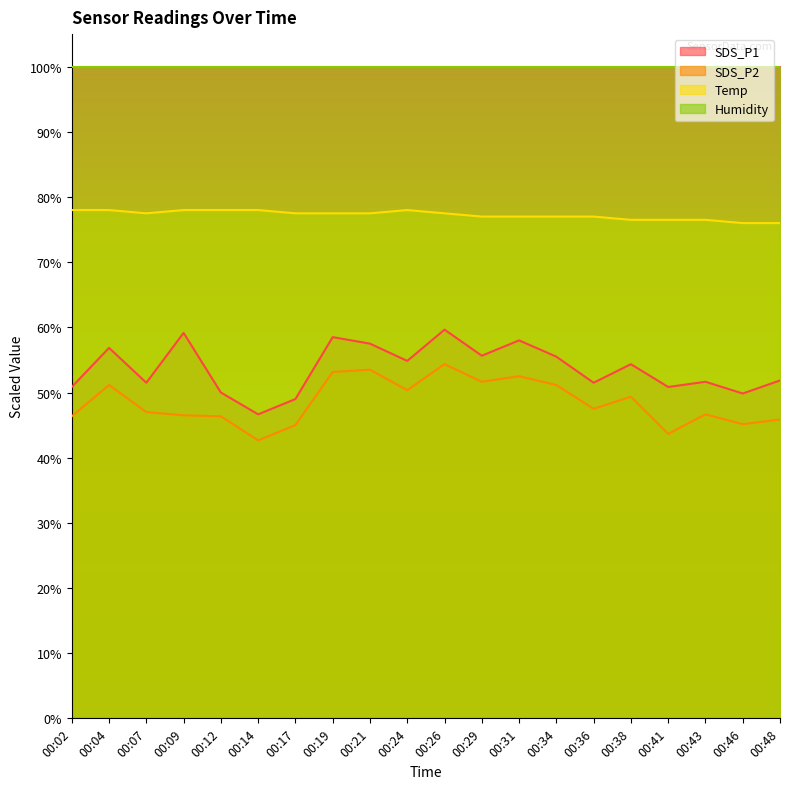

At which category does SDS_P2 reach its first local peak?

00:04